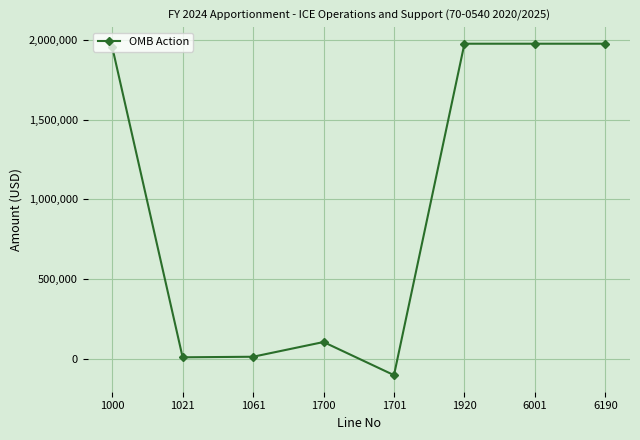

What is the smallest value displayed?

-103987